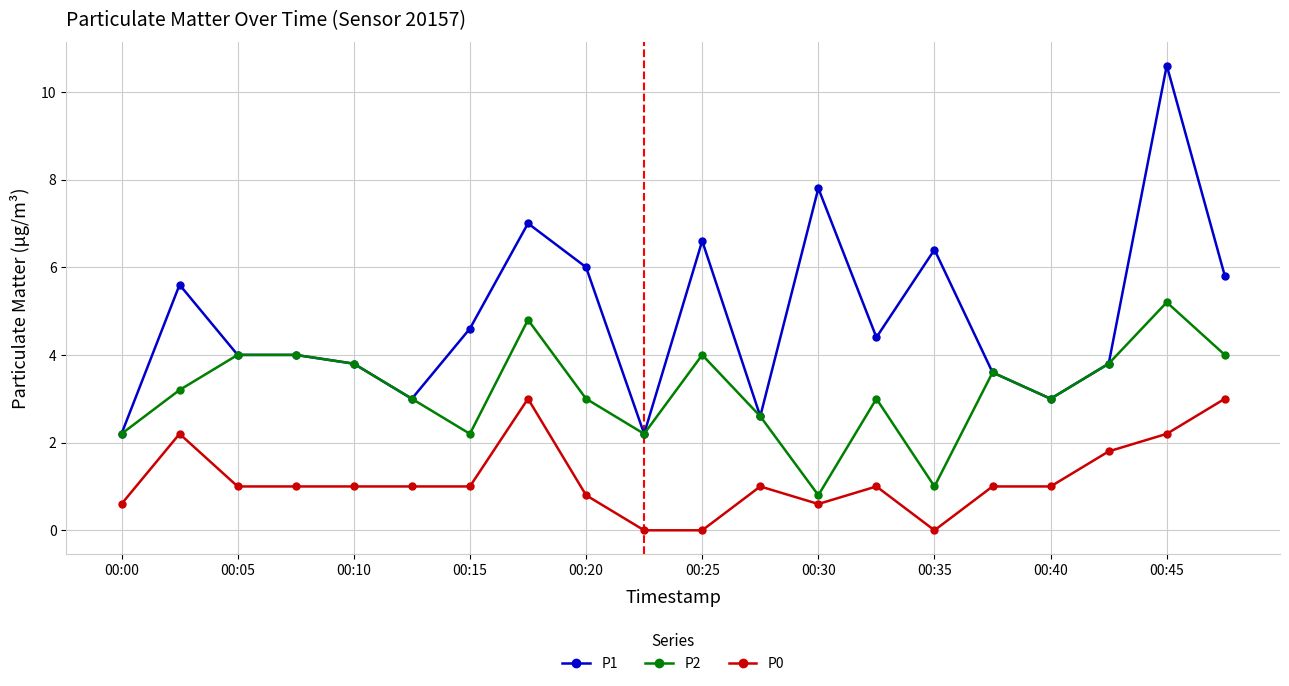

Reading left to right, what are all the values shown in this chart?

P1: 2.2	5.6	4.0	4.0	3.8	3.0	4.6	7.0	6.0	2.2	6.6	2.6	7.8	4.4	6.4	3.6	3.0	3.8	10.6	5.8
P2: 2.2	3.2	4.0	4.0	3.8	3.0	2.2	4.8	3.0	2.2	4.0	2.6	0.8	3.0	1.0	3.6	3.0	3.8	5.2	4.0
P0: 0.6	2.2	1.0	1.0	1.0	1.0	1.0	3.0	0.8	0.0	0.0	1.0	0.6	1.0	0.0	1.0	1.0	1.8	2.2	3.0